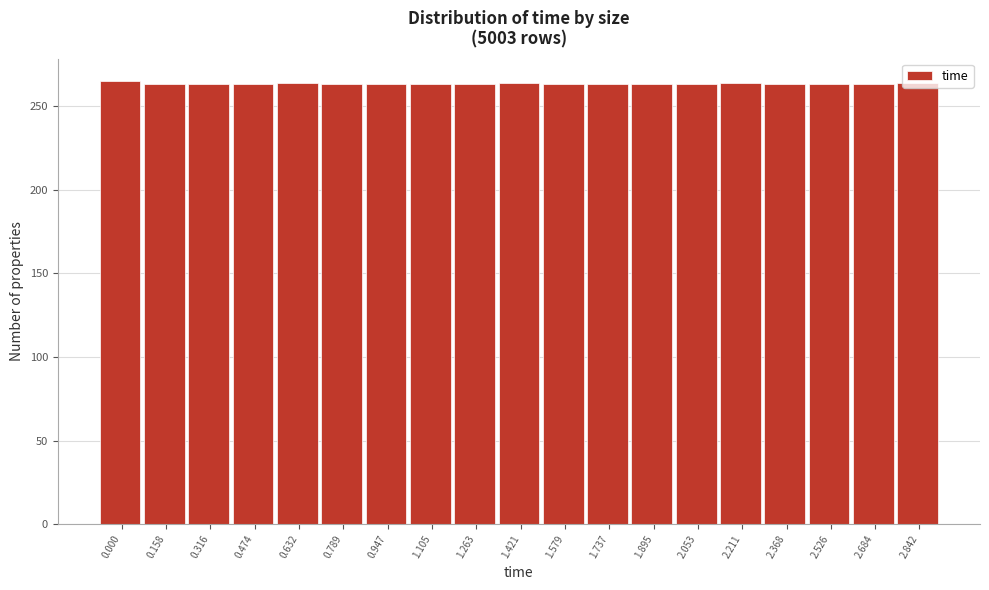

The value at 0.000 is 365. True or false?

False